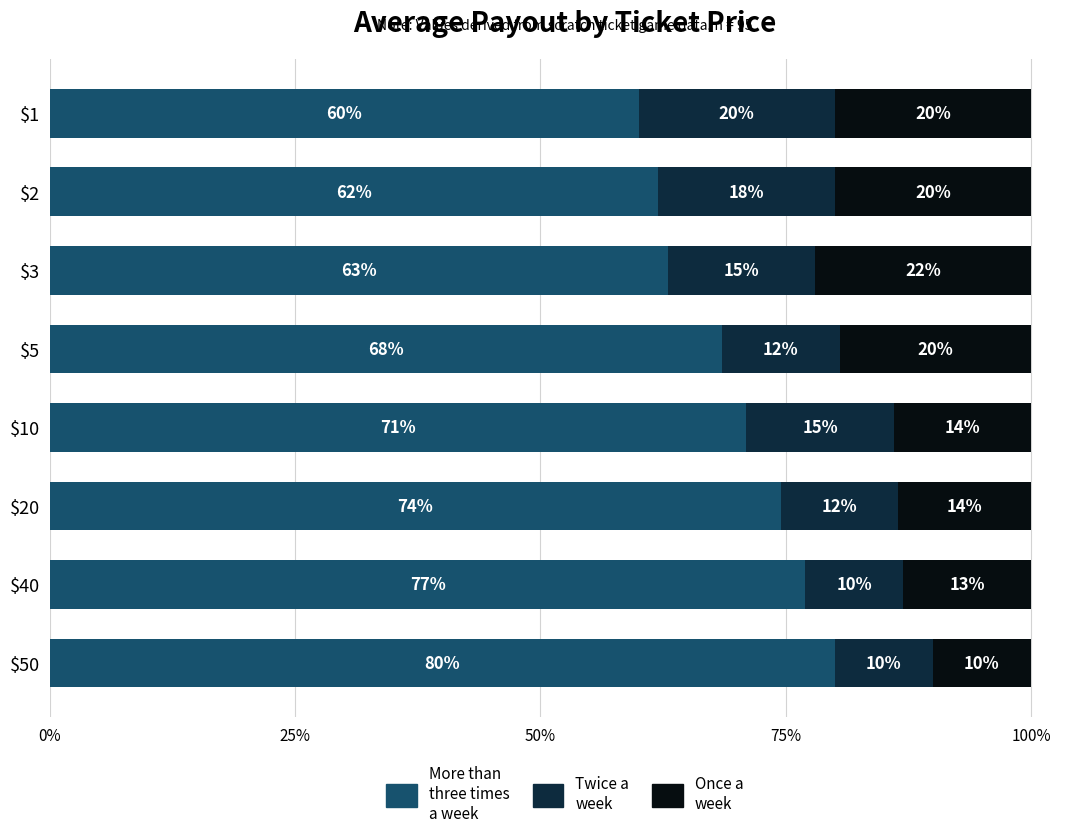

What is the total value across all series at $2?

100.0